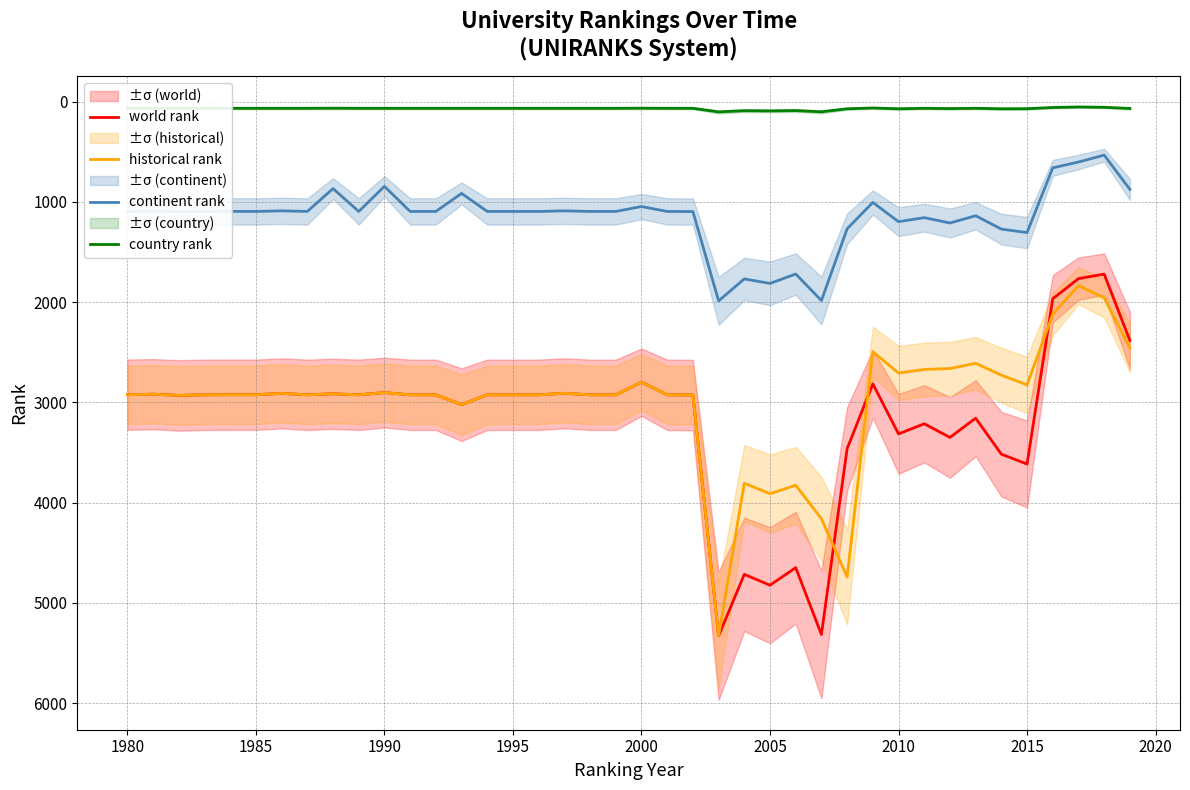

The historical rank series shows 5196.3 at 2000. True or false?

False